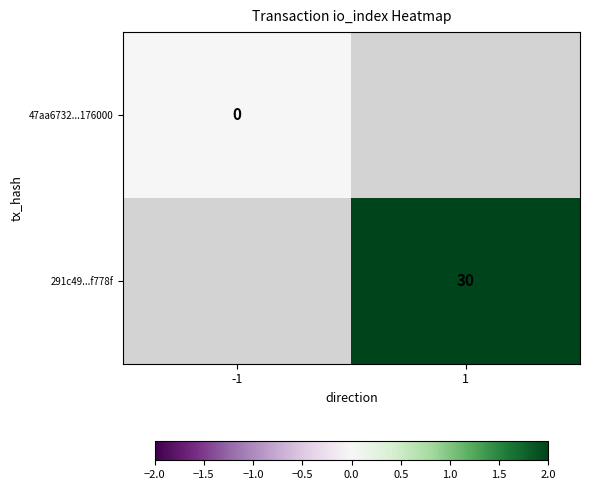

The 291c49...f778f series shows 6 at 1. True or false?

False